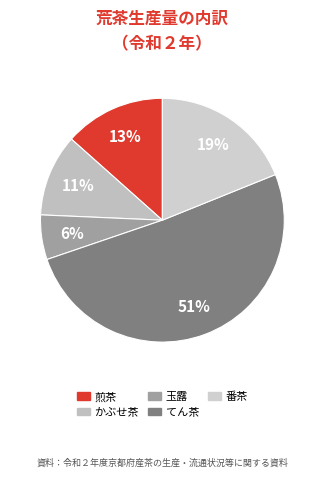

Rank the categories by value from lowest to highest.

玉露, かぶせ茶, 煎茶, 番茶, てん茶